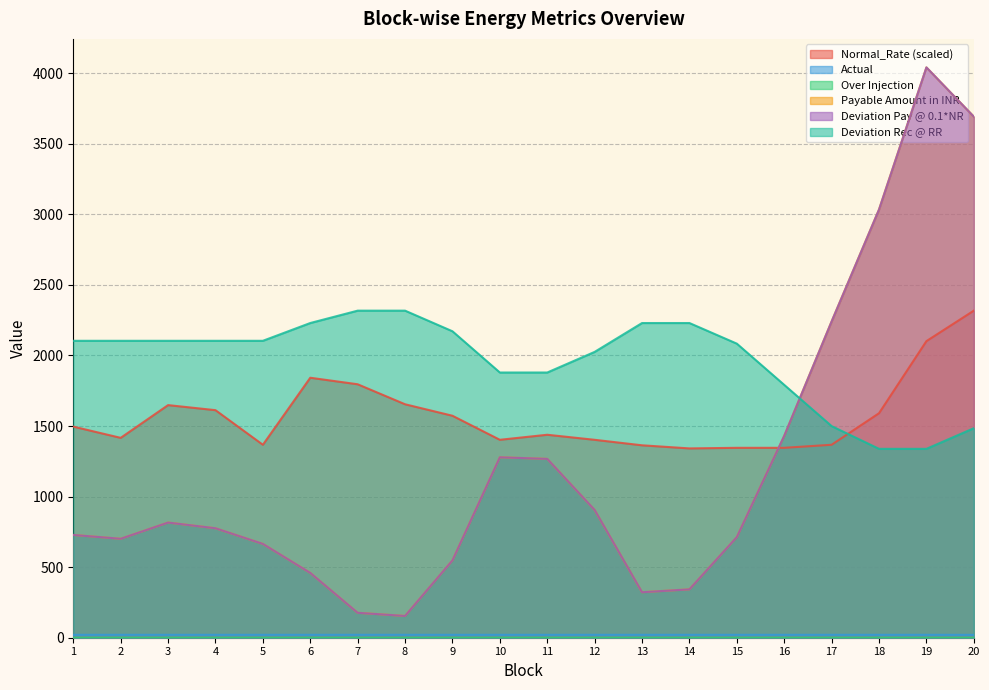

Read the Normal_Rate value at 19.

2101.6